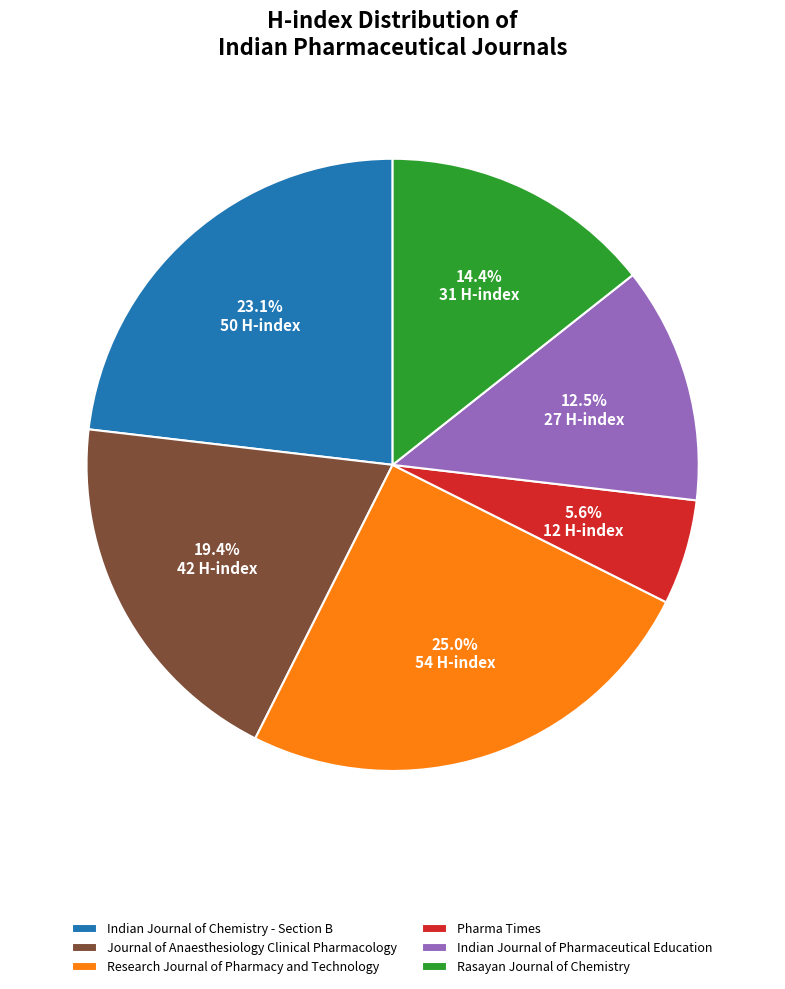

To the nearest percent, what is the difference between the Indian Journal of Chemistry - Section B and Research Journal of Pharmacy and Technology slice percentages?

2%